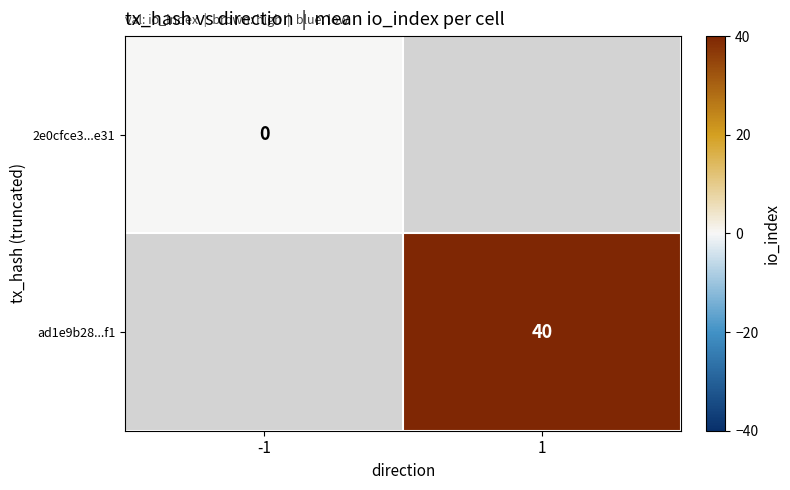

Is it true that ad1e9b28...f1 equals 55 at 1?

False